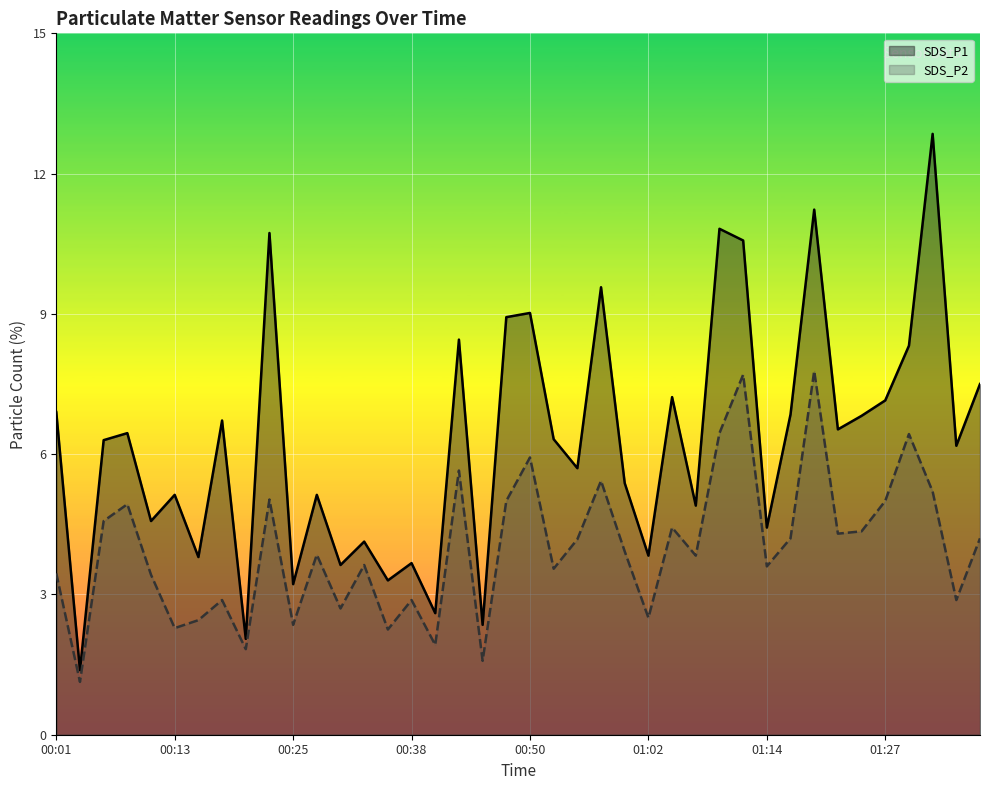

What is the minimum value shown in the chart?

1.1